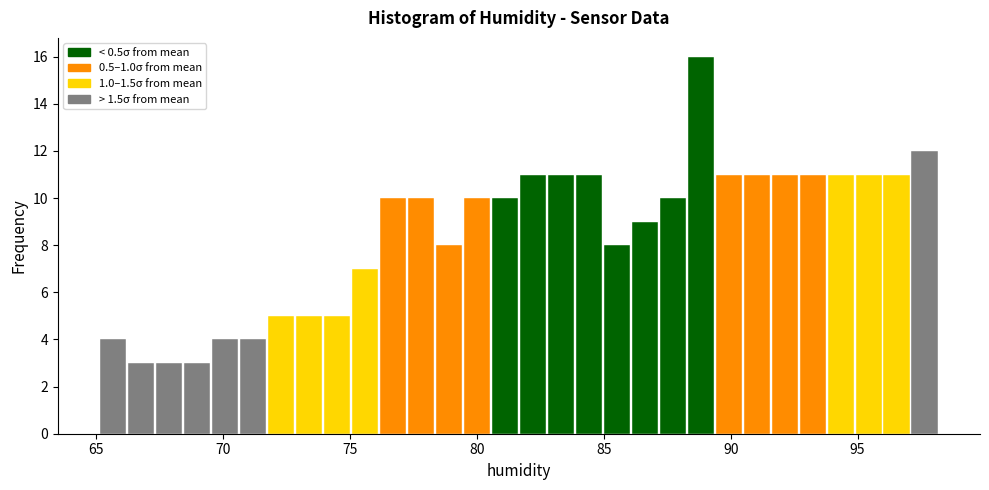

Around what value on the x-axis is the tallest bar? Give the approximate position of its centre, as read against the axis.

89.0